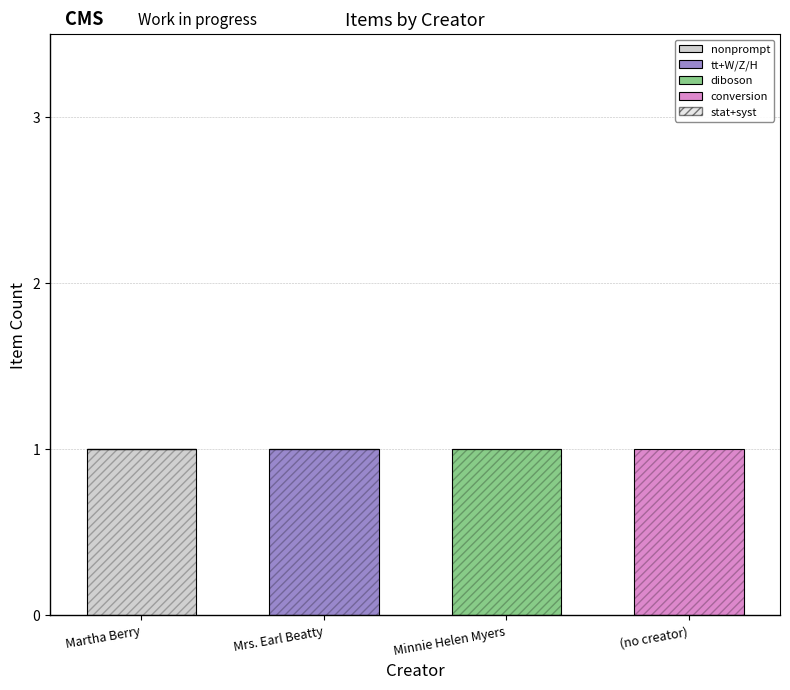

True or false: nonprompt has a value of 1 at Minnie Helen Myers.

False